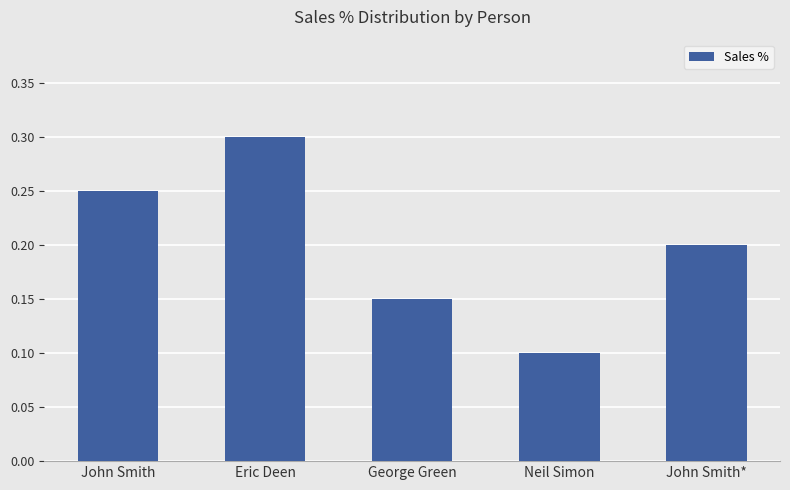

True or false: the data shows 0.2 at John Smith.

True